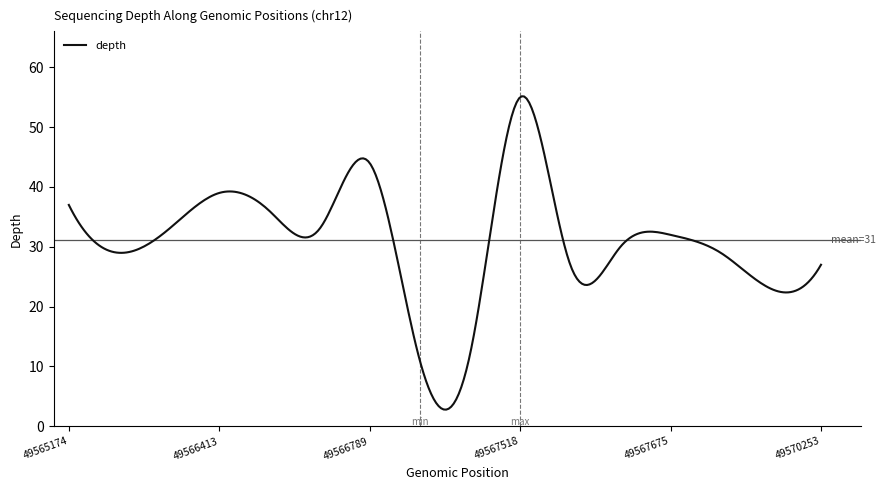

Is this an area chart (filled region under the line)?

No